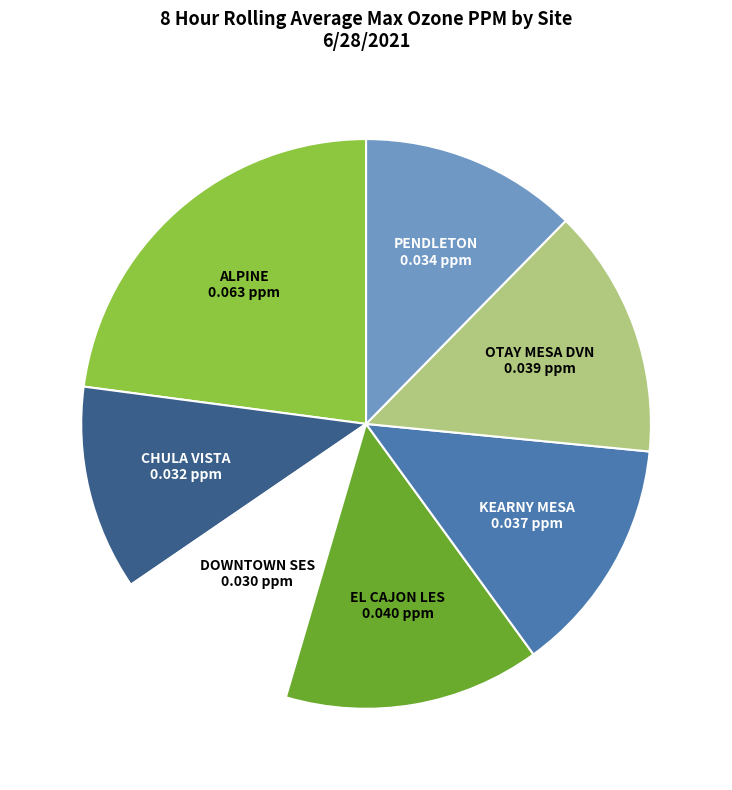

Do DOWNTOWN SES and PENDLETON together represent more than half of the pie?

No